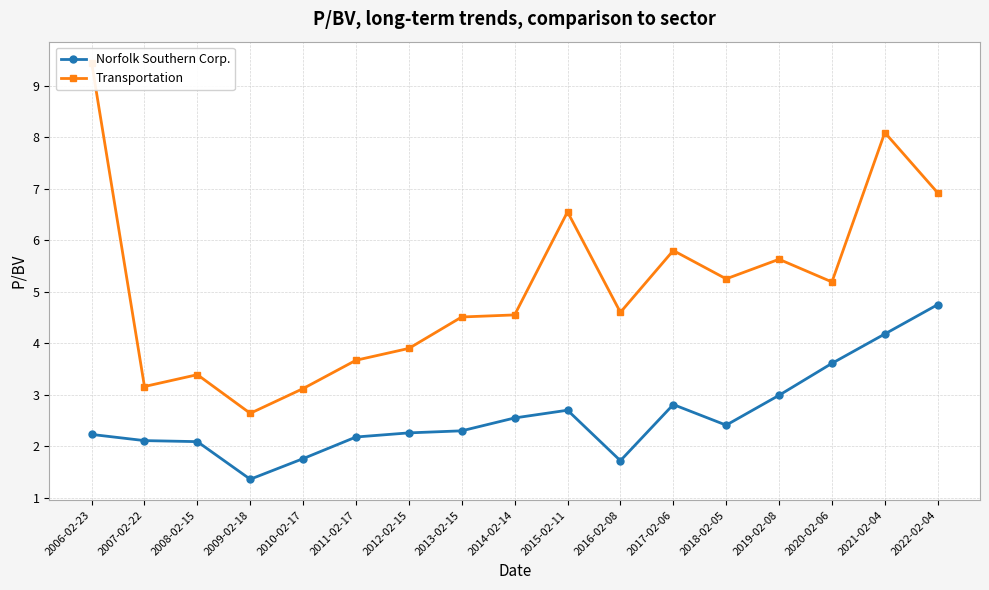

True or false: Norfolk Southern Corp. has more than 1 points higher than both neighbors.

True